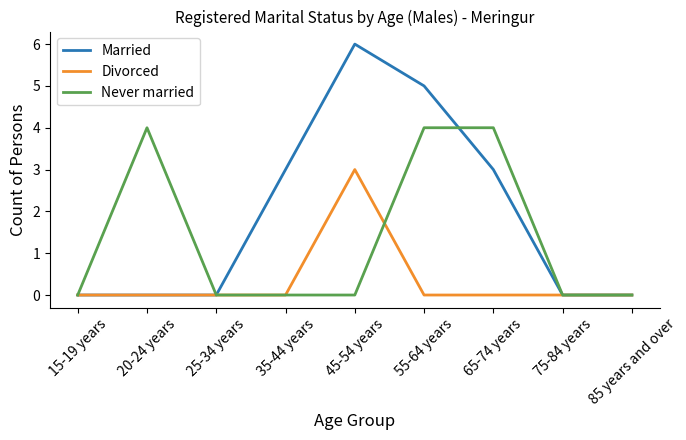

How many lines are shown in the chart?

3